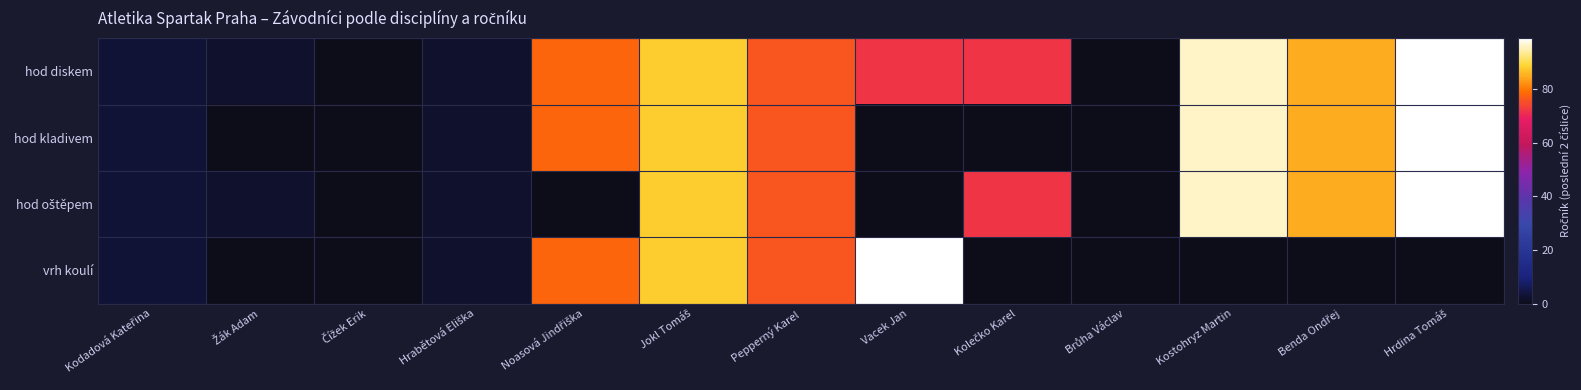

What is the sum of the hod diskem values at Kolečko Karel and Jokl Tomáš?

160.0